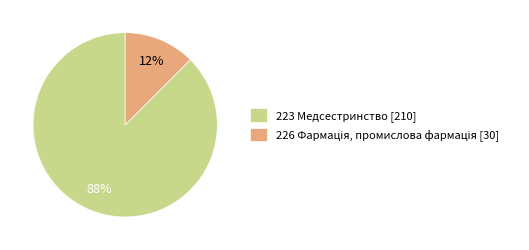

To the nearest percent, what is the average slice percentage?

50%